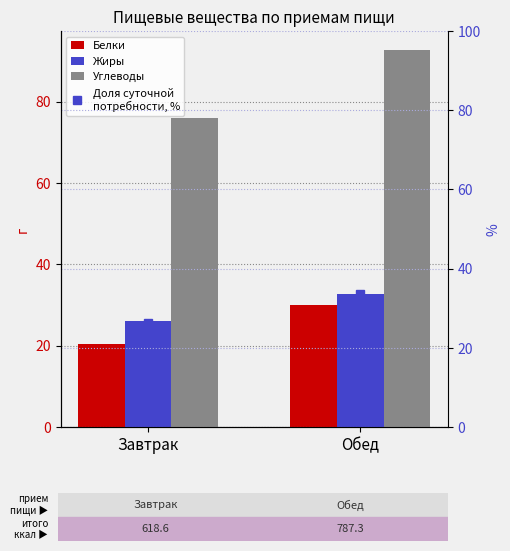

Which series has the largest total across all categories?

Углеводы